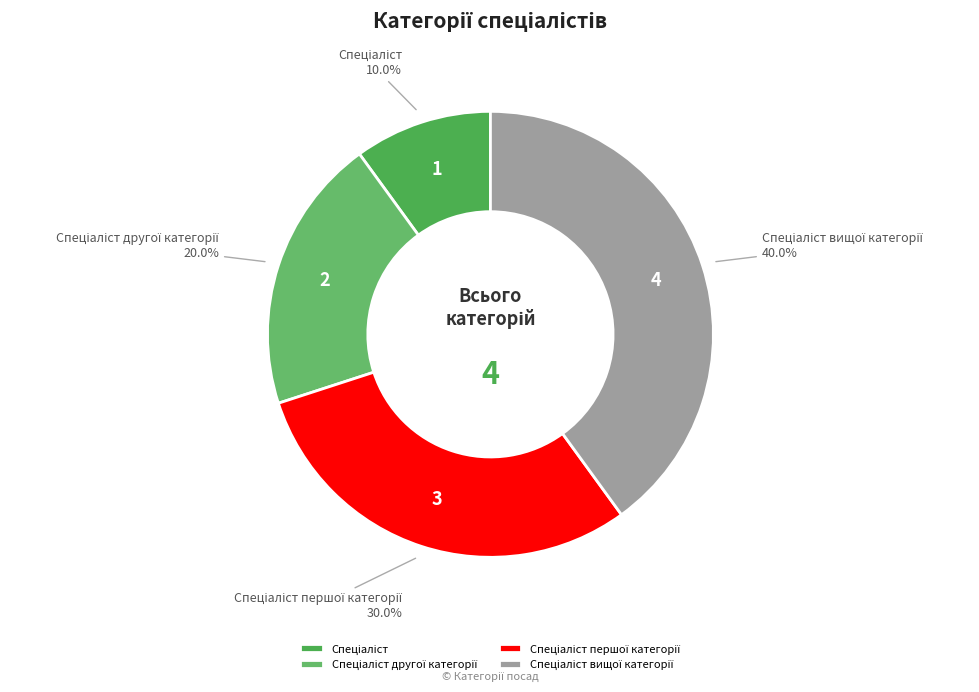

Is there any slice that represents more than half of the pie?

No